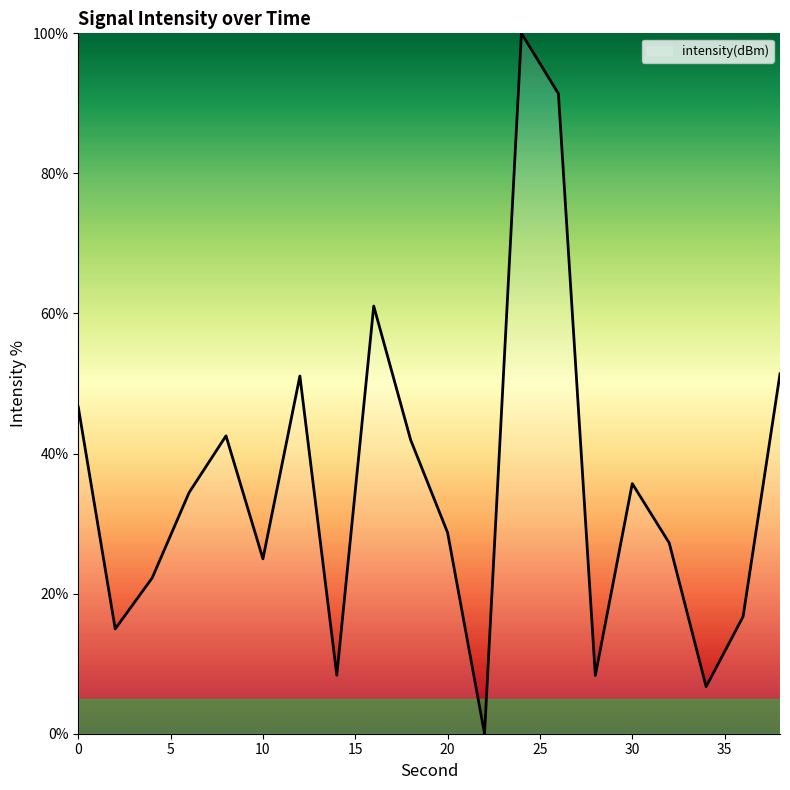

What is the maximum value shown in the chart?

100.0